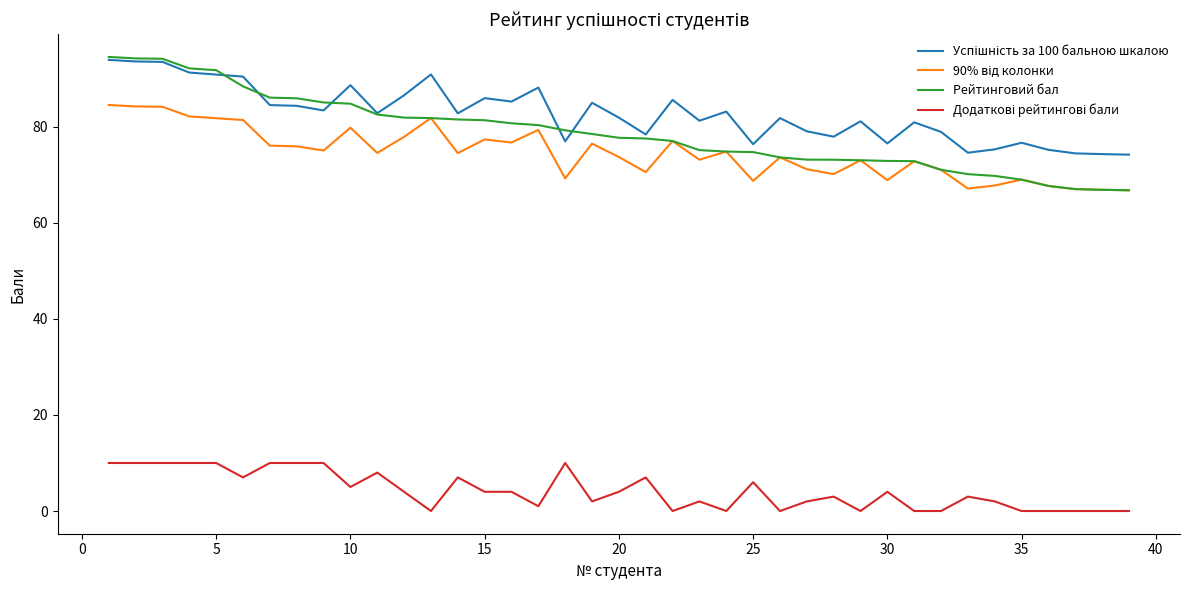

What is the average value of the Рейтинговий бал series?

78.7